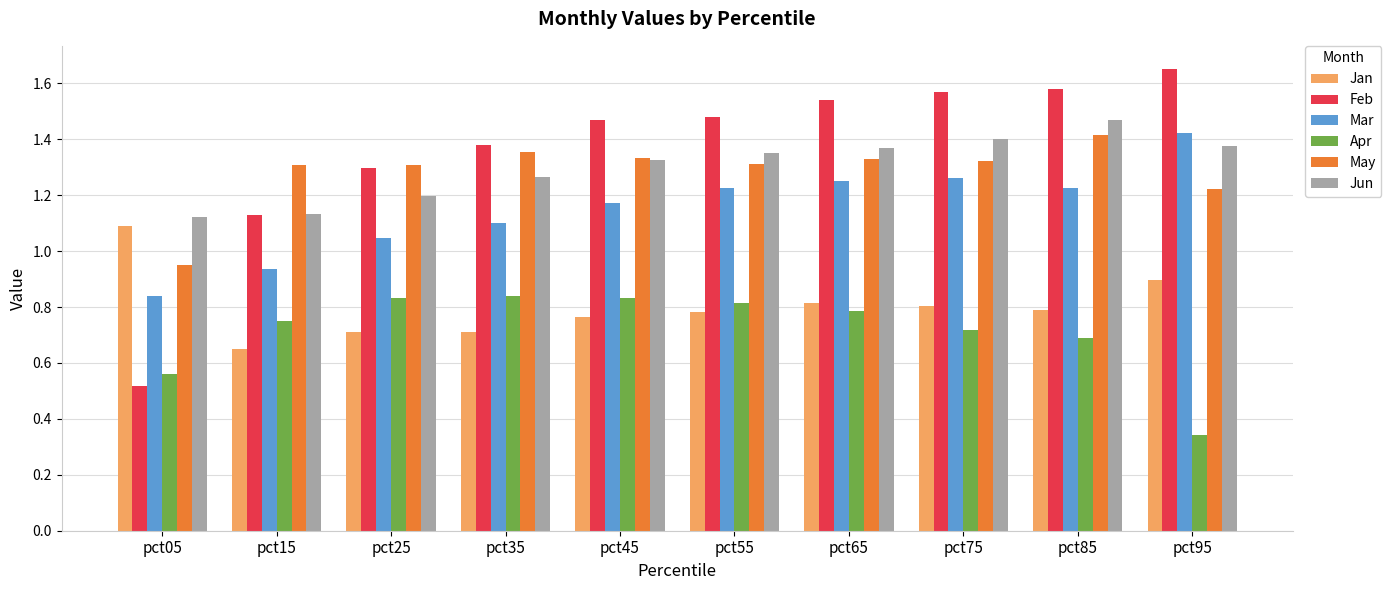

At how many categories does at least one series exceed 1?

10